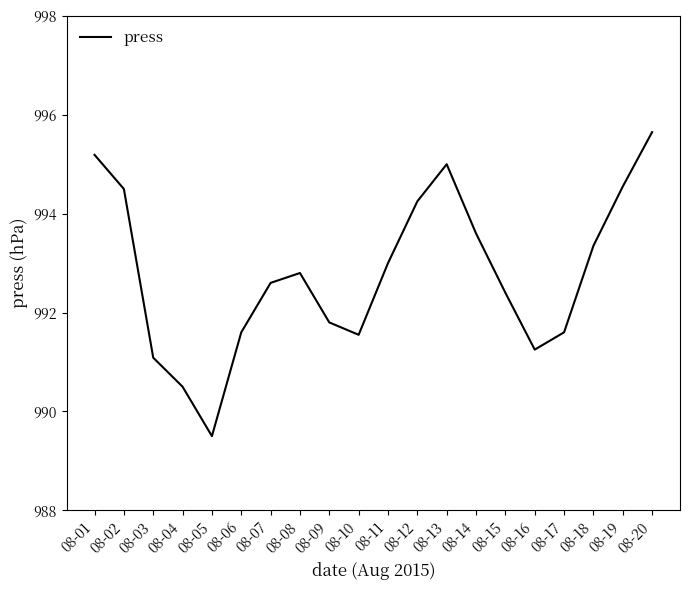

At which label is the value closest to 992?

08-09